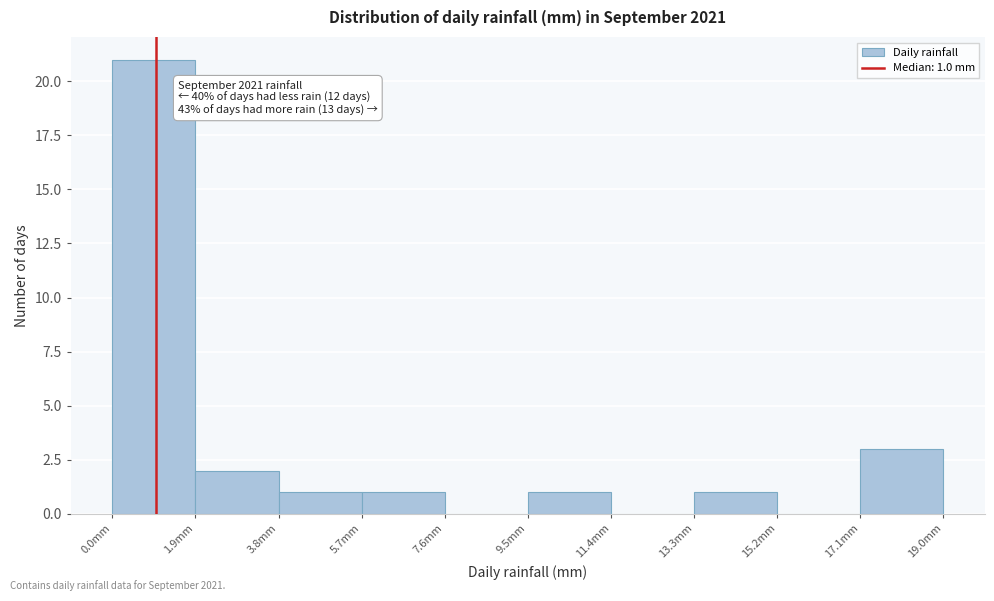

Which range on the x-axis has the tallest bar?

0.0 to 1.9